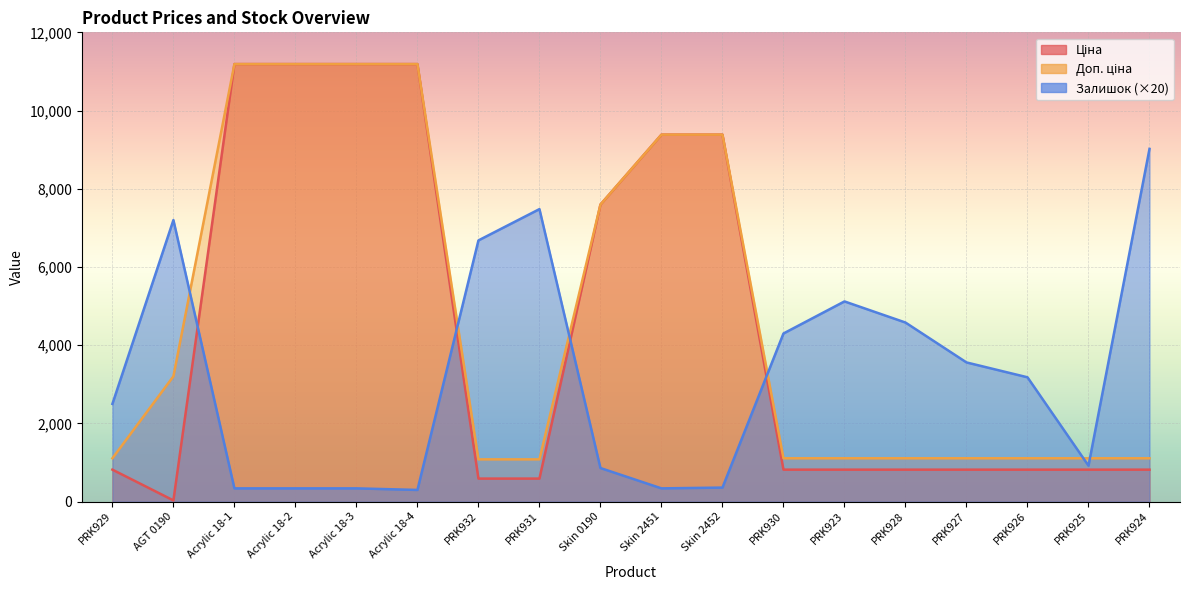

What is the approximate value of Доп. ціна at PRK932?

1081.7